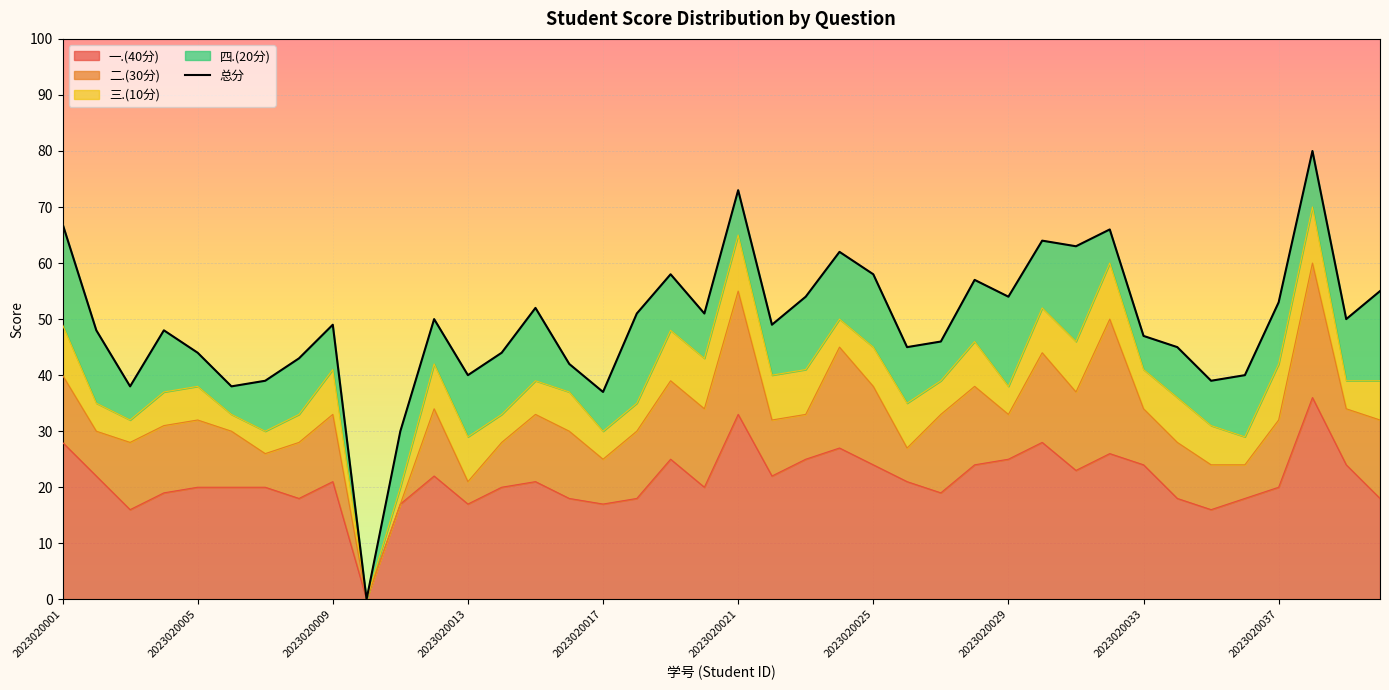

Reading left to right, transcribe all the data shown in this chart.

67	48	38	48	44	38	39	43	49	0	30	50	40	44	52	42	37	51	58	51	73	49	54	62	58	45	46	57	54	64	63	66	47	45	39	40	53	80	50	55